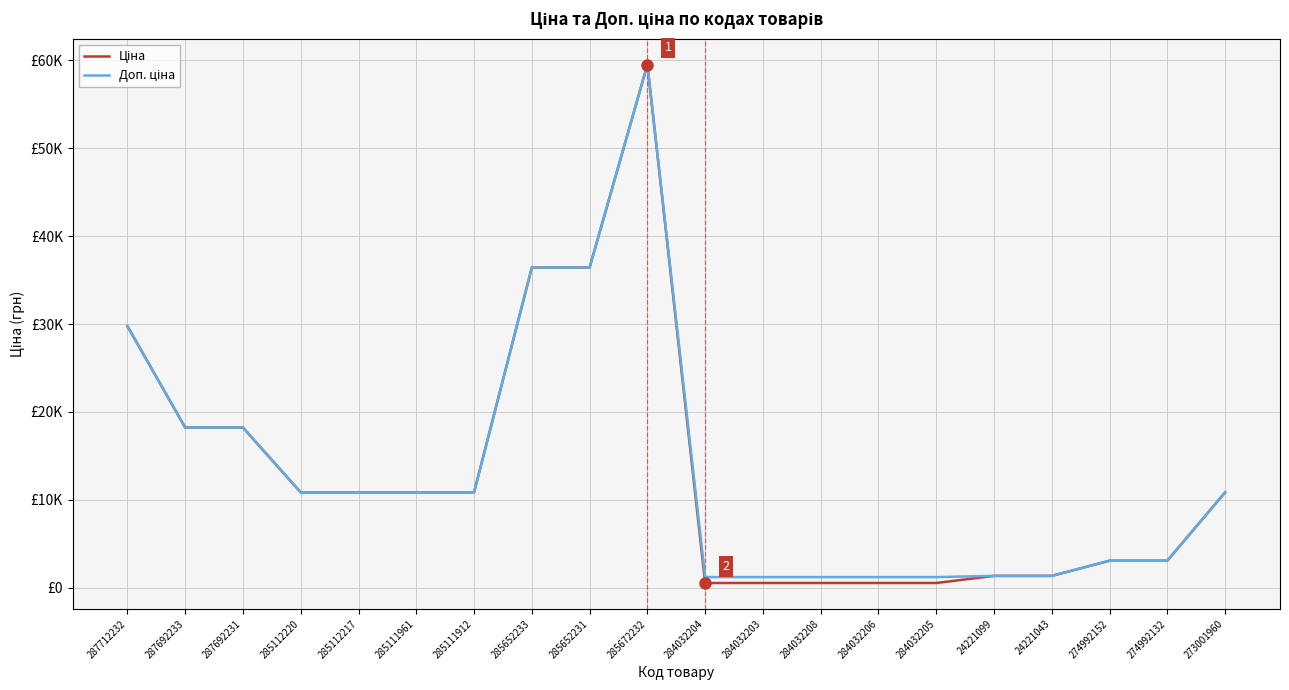

Reading left to right, list all the values displayed in this chart.

Ціна: 287712232=29761.5	287692233=18212.0	287692231=18212.0	285112220=10840.1	285112217=10840.1	285111961=10840.1	285111912=10840.1	285652233=36424.0	285652231=36424.0	285672232=59523.0	284032204=522.2	284032203=522.2	284032208=522.2	284032206=522.2	284032205=522.2	24221099=1332.7	24221043=1332.7	274992152=3059.7	274992132=3059.7	273001960=10840.1
Доп. ціна: 287712232=29761.5	287692233=18212.0	287692231=18212.0	285112220=10840.1	285112217=10840.1	285111961=10840.1	285111912=10840.1	285652233=36424.0	285652231=36424.0	285672232=59523.0	284032204=1197.0	284032203=1197.0	284032208=1197.0	284032206=1197.0	284032205=1197.0	24221099=1333.0	24221043=1333.0	274992152=3060.0	274992132=3060.0	273001960=10840.1